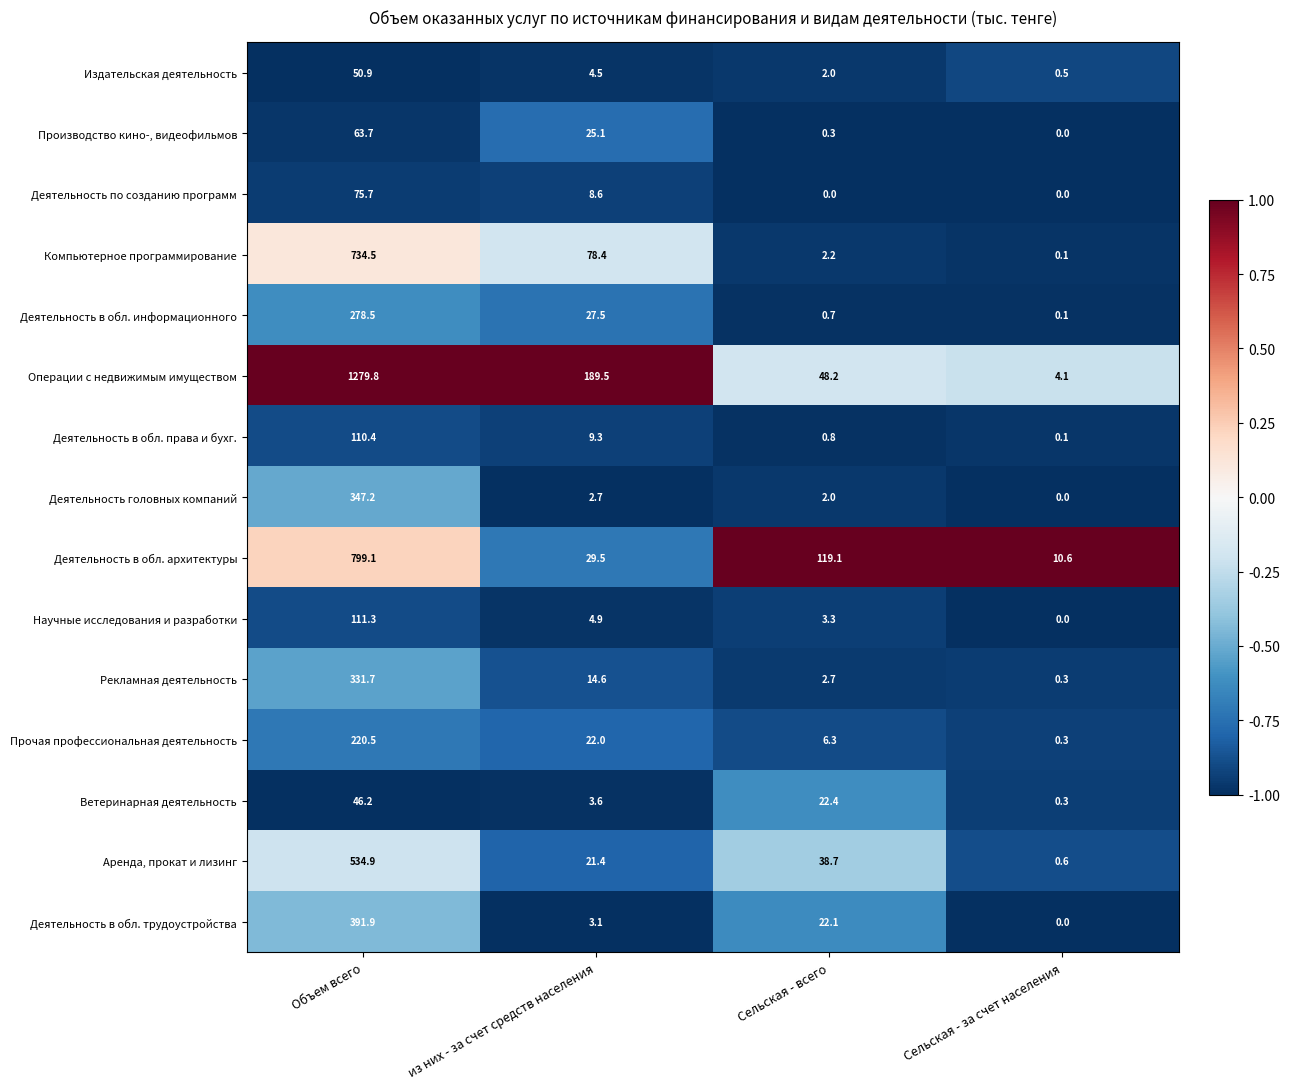

How many distinct data groups are displayed?

15